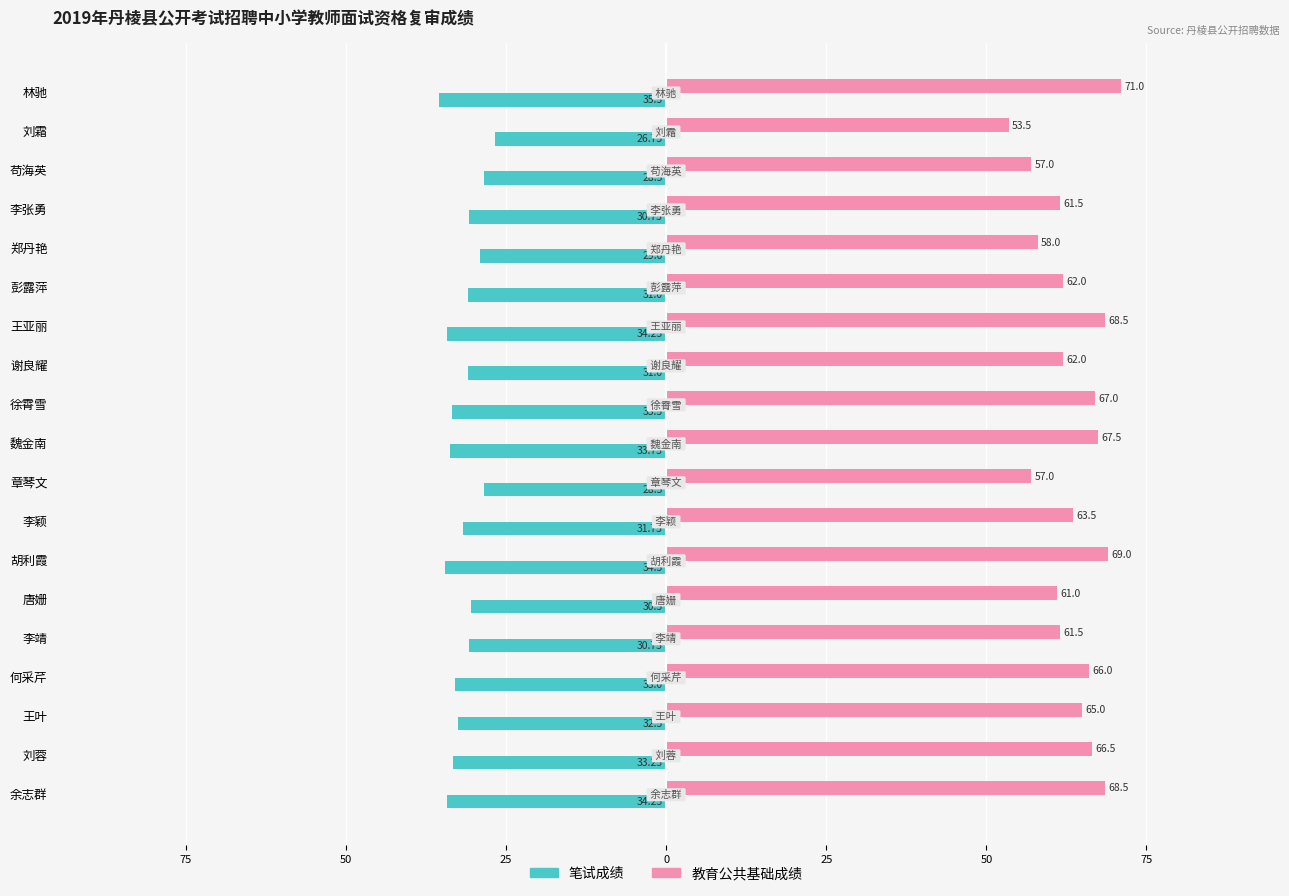

What is the maximum value for 笔试成绩?

-26.8